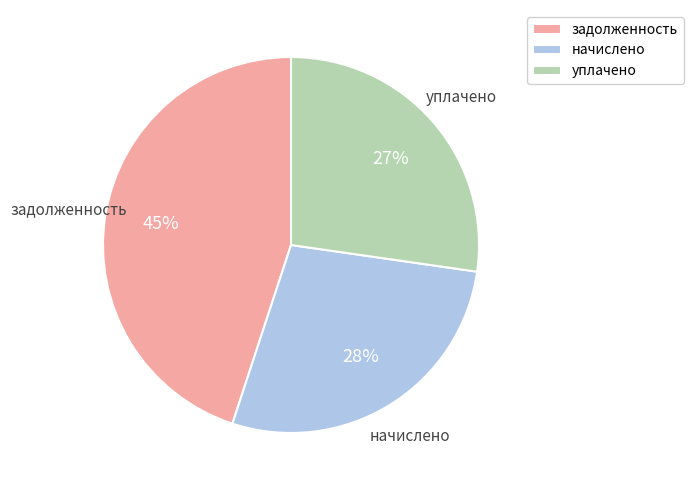

True or false: задолженность accounts for 50% of the total.

False